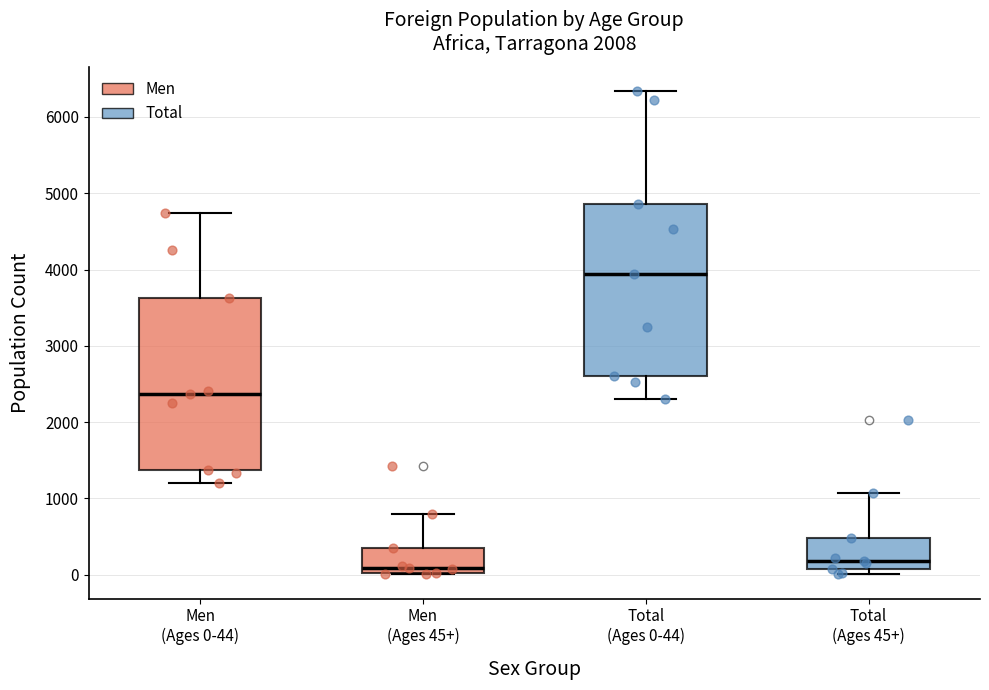

Reading left to right, transcribe this box plot: for each box, give where its median line is, the range the box spans, and where its two whiskers end, as read against the y-axis. The values are not printed on the chart, so give them approximately, as read against the axis.

Men (Ages 0-44): median 2400, box 1400 to 3600, whiskers 1200 to 4700
Men (Ages 45+): median 100, box 0 to 400, whiskers 0 to 800
Total (Ages 0-44): median 3900, box 2600 to 4900, whiskers 2300 to 6300
Total (Ages 45+): median 200, box 100 to 500, whiskers 0 to 1100